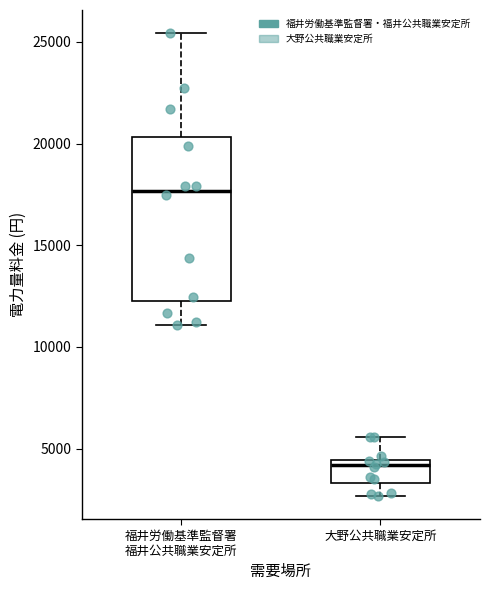

Comparing the boxes themselves (not the whiskers), which one is the tallest?

福井労働基準監督署 福井公共職業安定所